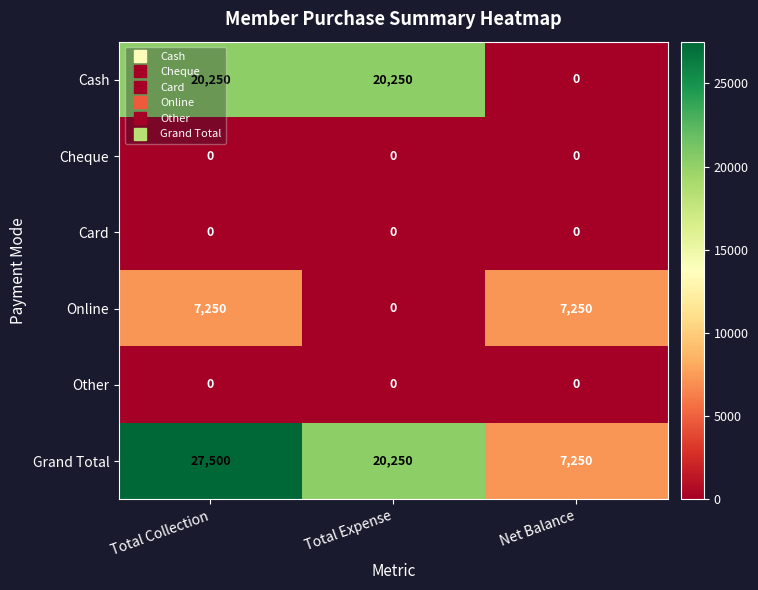

Count the number of data series in this chart.

6